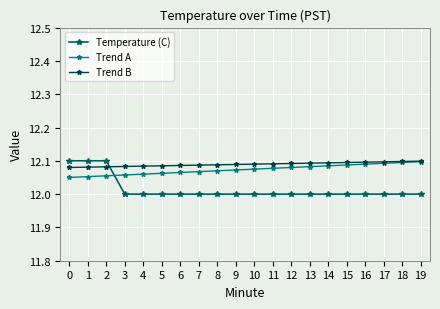

What is the difference between the second highest and second lowest values in the Temperature (C) series?

0.1